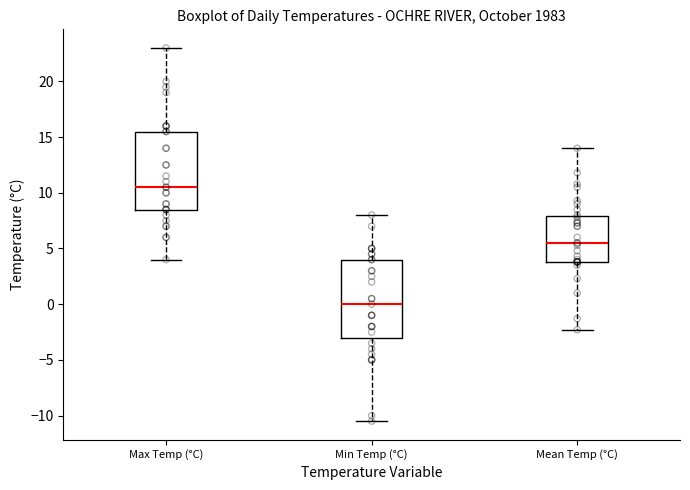

Where does the median line of the box for Min Temp (°C) sit on the y-axis? The values are not printed on the chart, so give them approximately, as read against the axis.

0.0